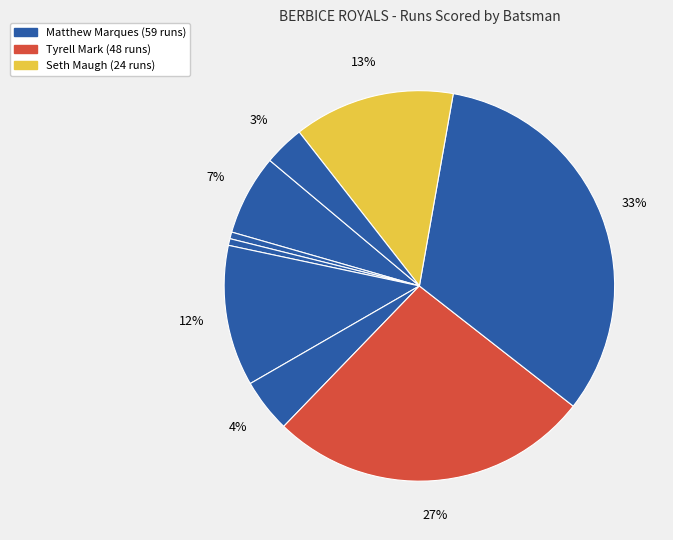

Count the number of slices in the pie.

9